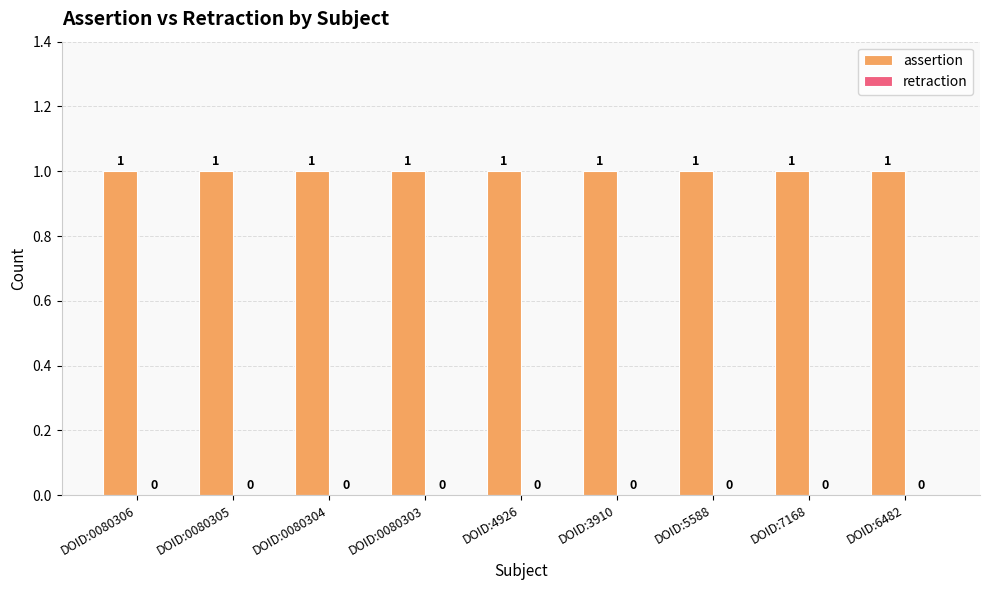

True or false: retraction has a value of 0 at DOID:7168.

True